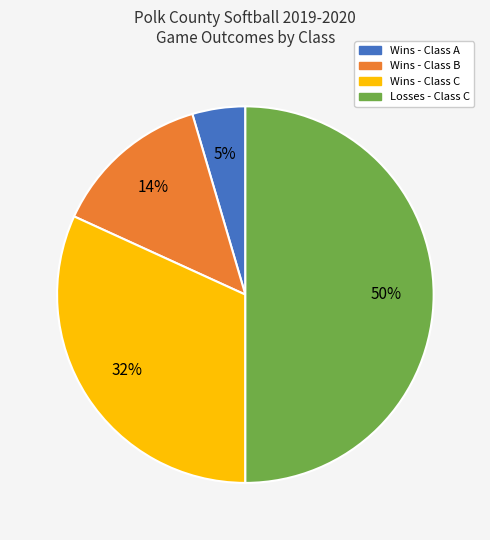

To the nearest percent, what is the average slice percentage?

25%